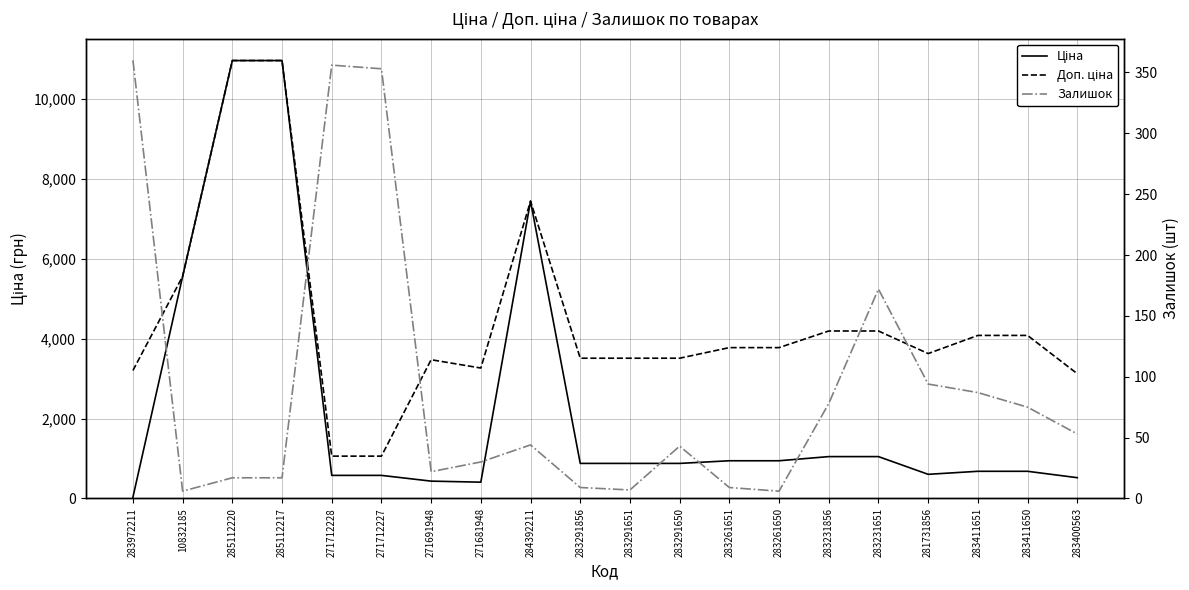

Where is the first local minimum for Доп. ціна?

271681948